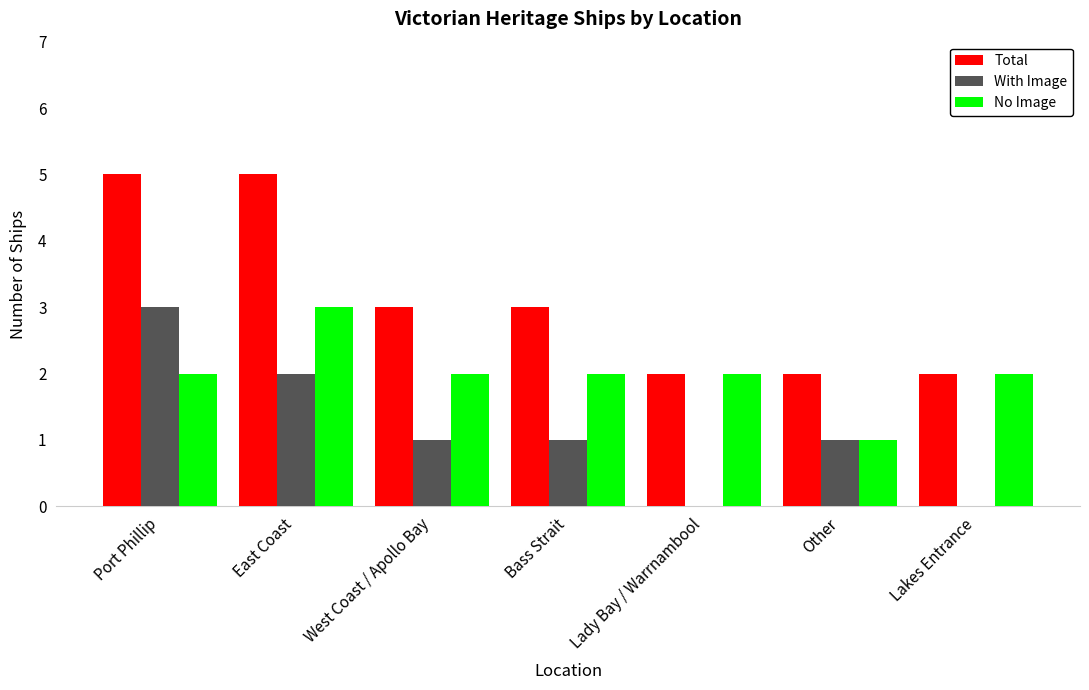

What is the total value across all series at West Coast / Apollo Bay?

6